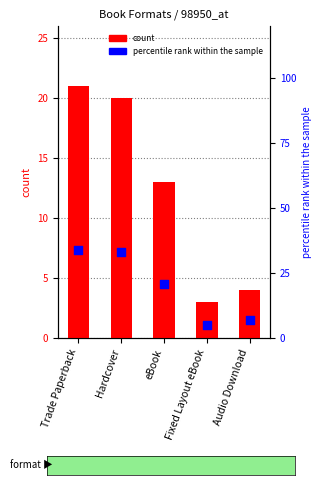

Which series has the largest Y range (max minus min)?

percentile rank within the sample